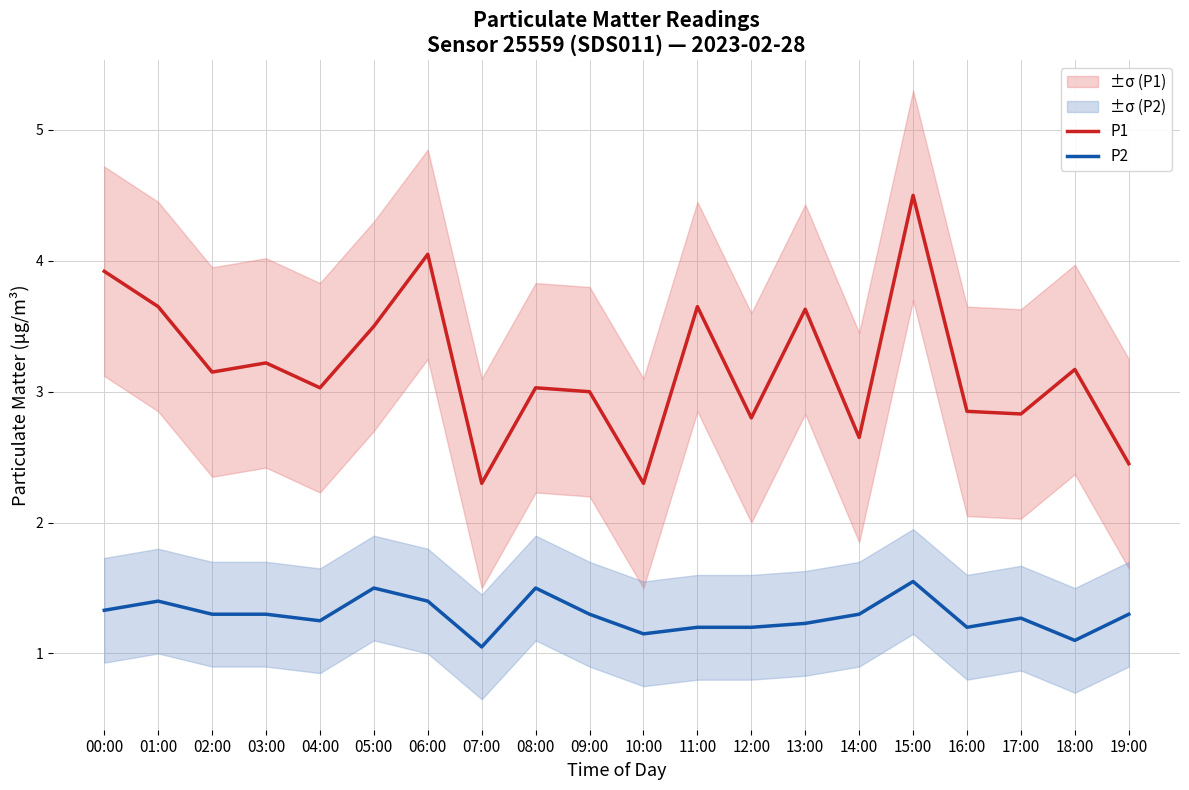

Is this an area chart (filled region under the line)?

No